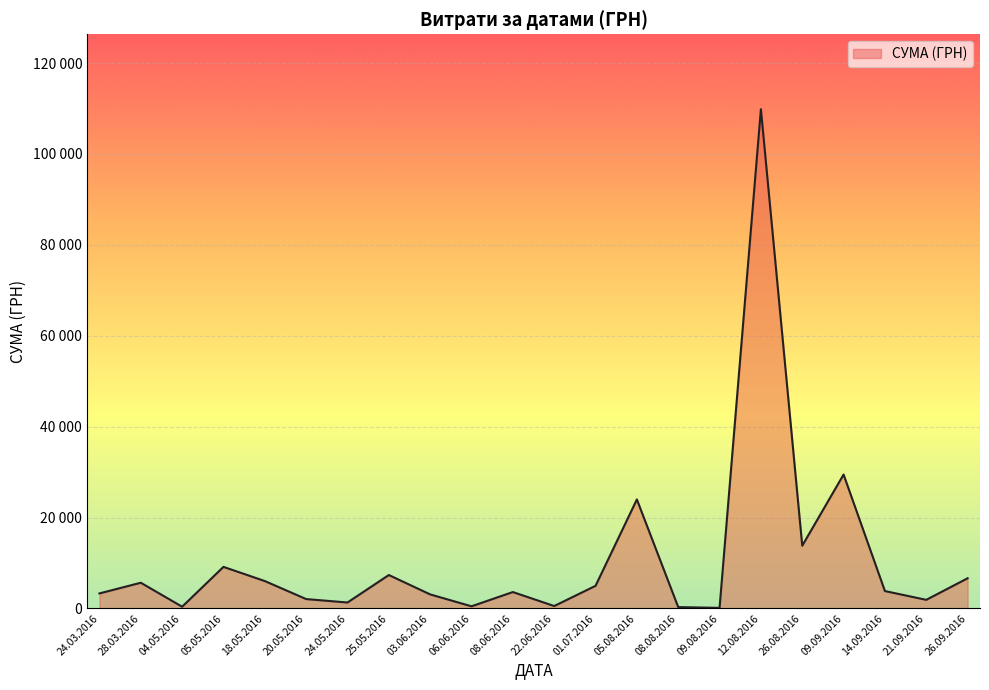

What value does the data have at 24.03.2016?

3313.0